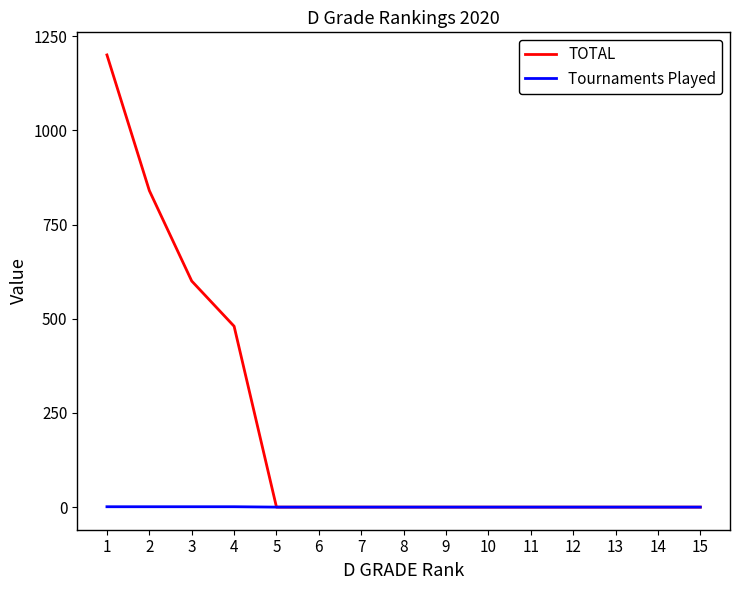

What is the difference between the highest and lowest values at 2?

839